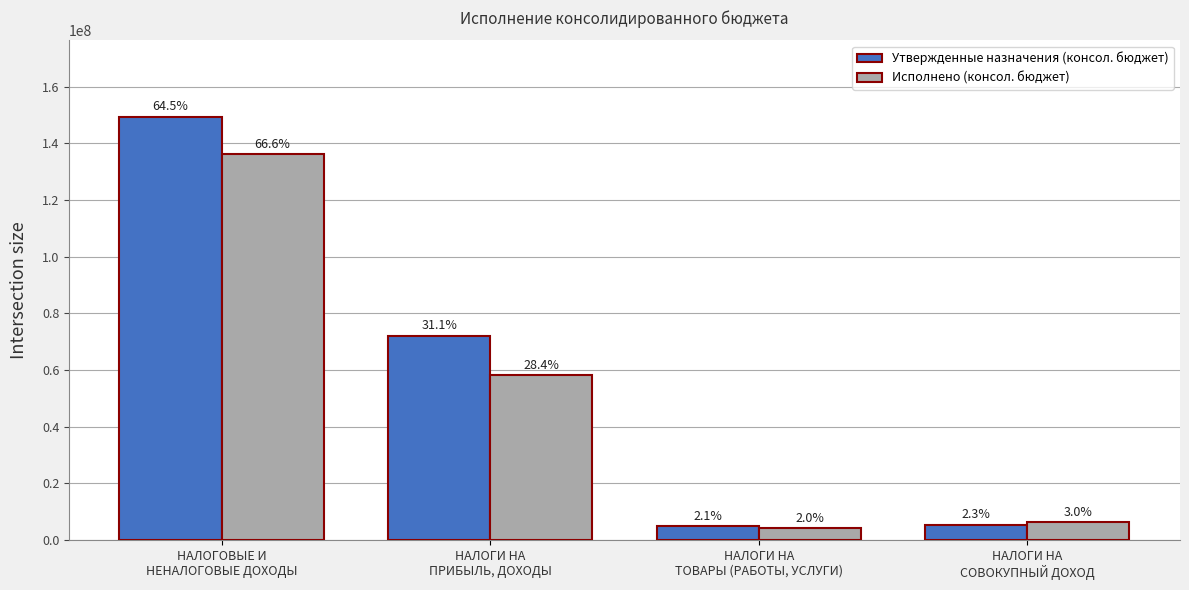

What are all the series names shown in the legend?

Утвержденные назначения (консол. бюджет), Исполнено (консол. бюджет)